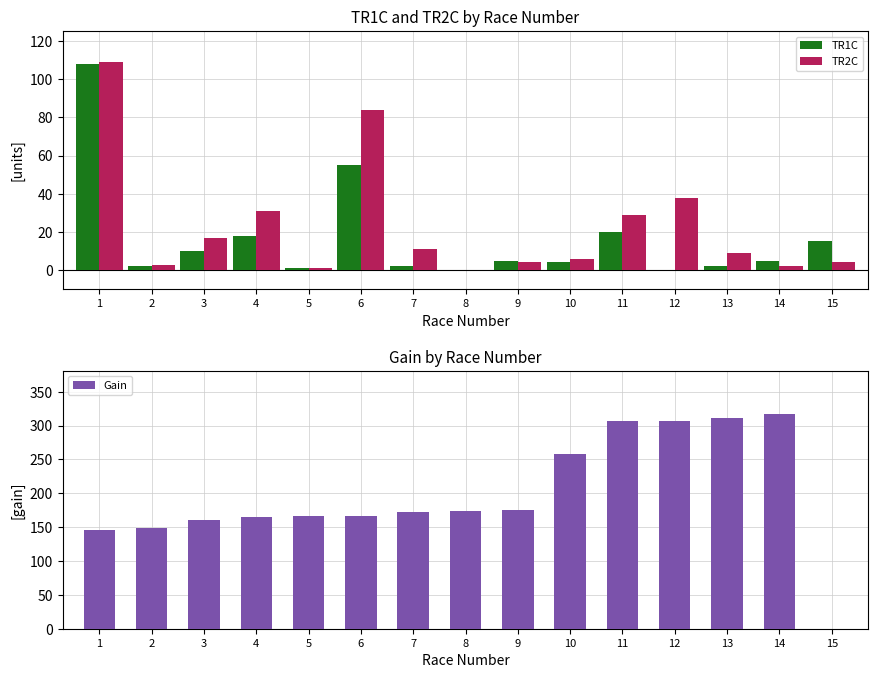

What is the maximum value shown in the chart?

317.7